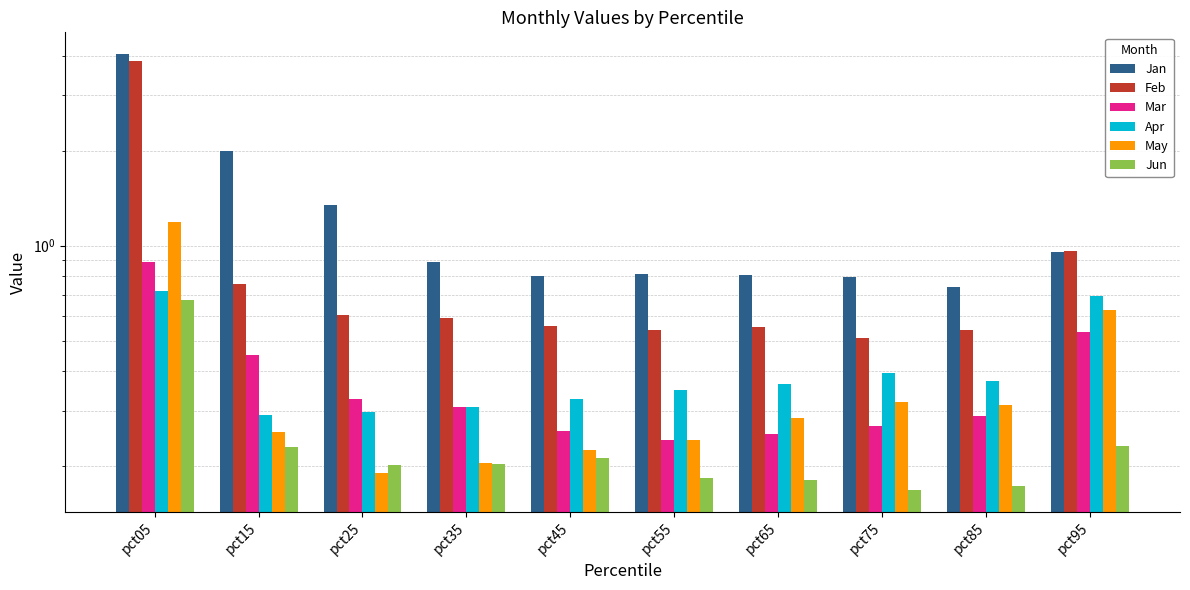

At how many categories does at least one series exceed 2?

2